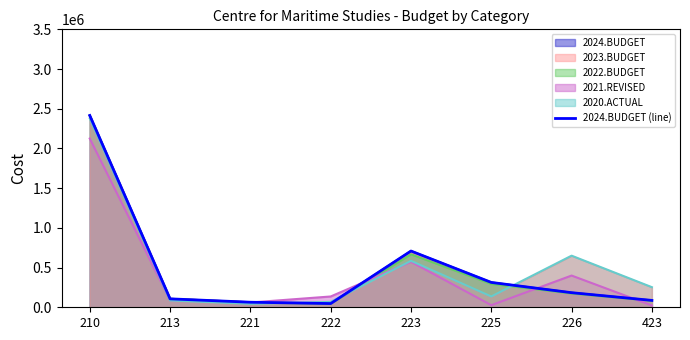

Is it true that the value at 423 is 86464?

True